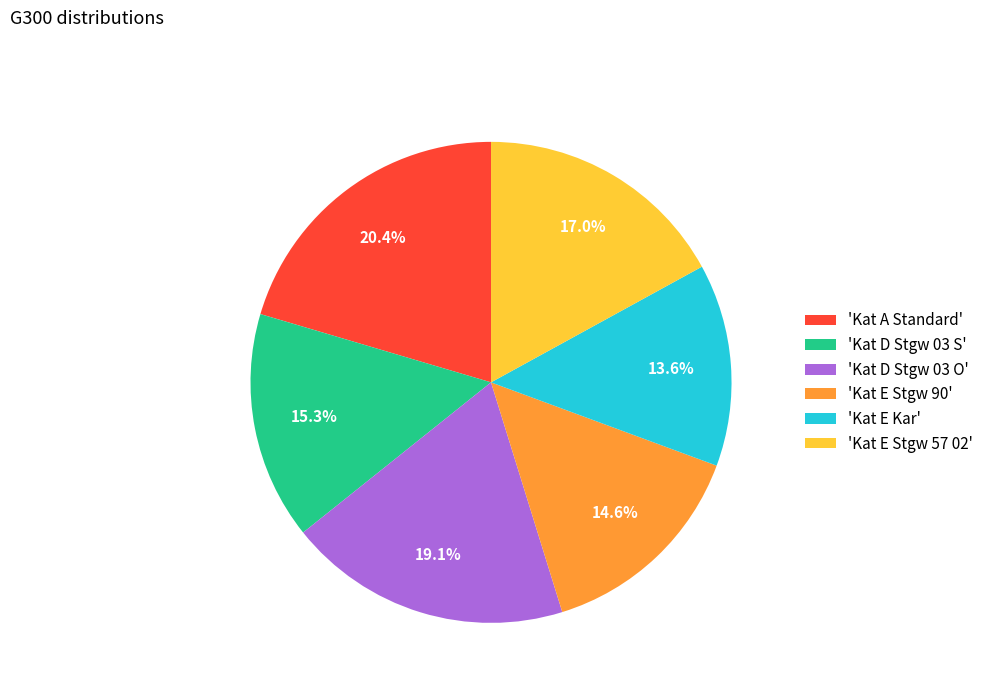

What percentage do 'Kat E Stgw 90' and 'Kat A Standard' together represent?

35.0%